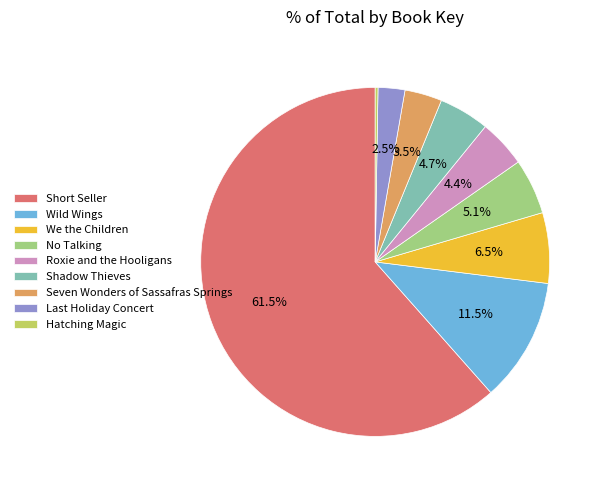

What is the largest slice in the pie chart?

Short Seller